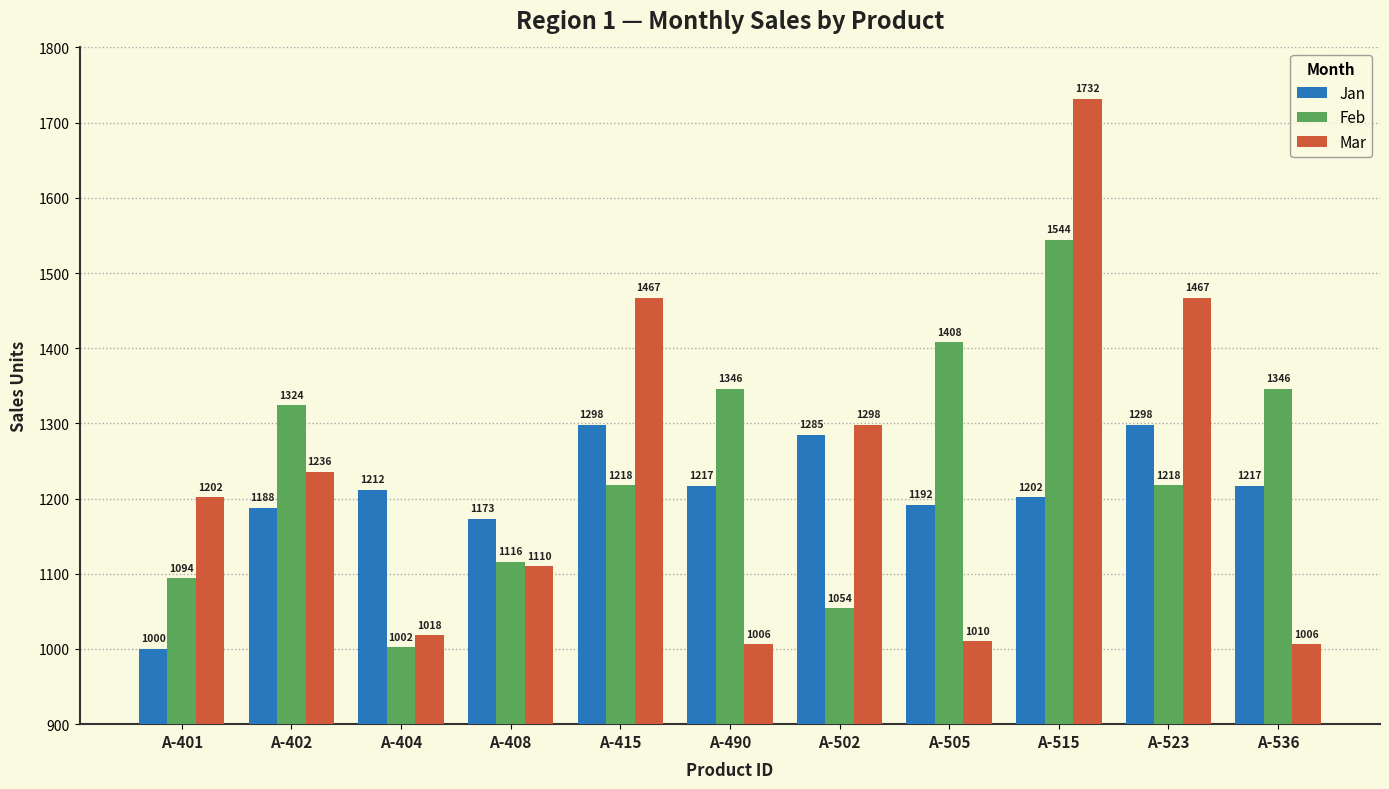

The value of Jan at A-523 is 905. True or false?

False